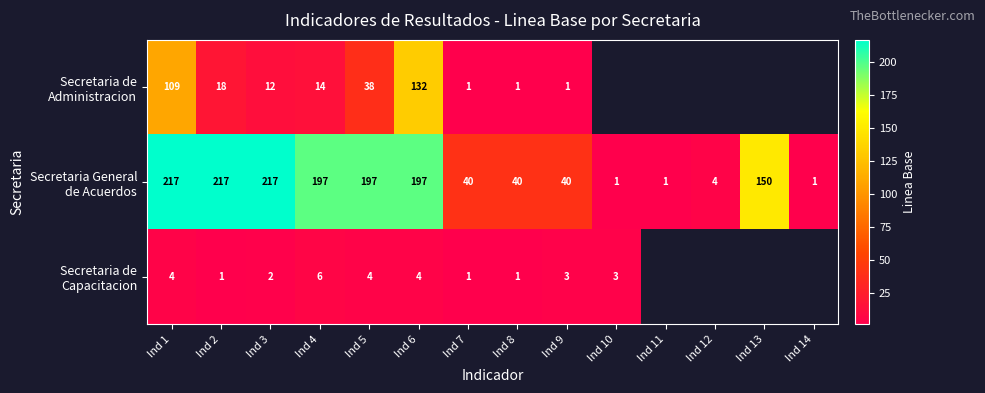

What is the spread (max minus min) of values at Ind 8?

39